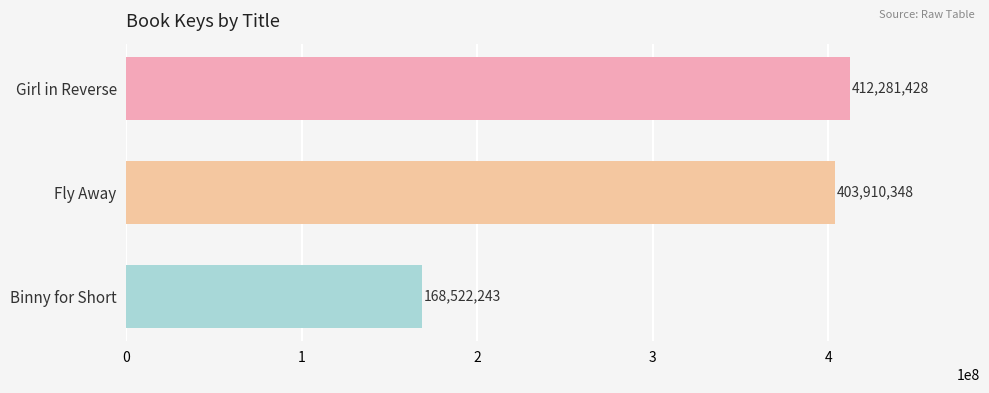

List the labels in order of value, largest first.

Girl in Reverse, Fly Away, Binny for Short